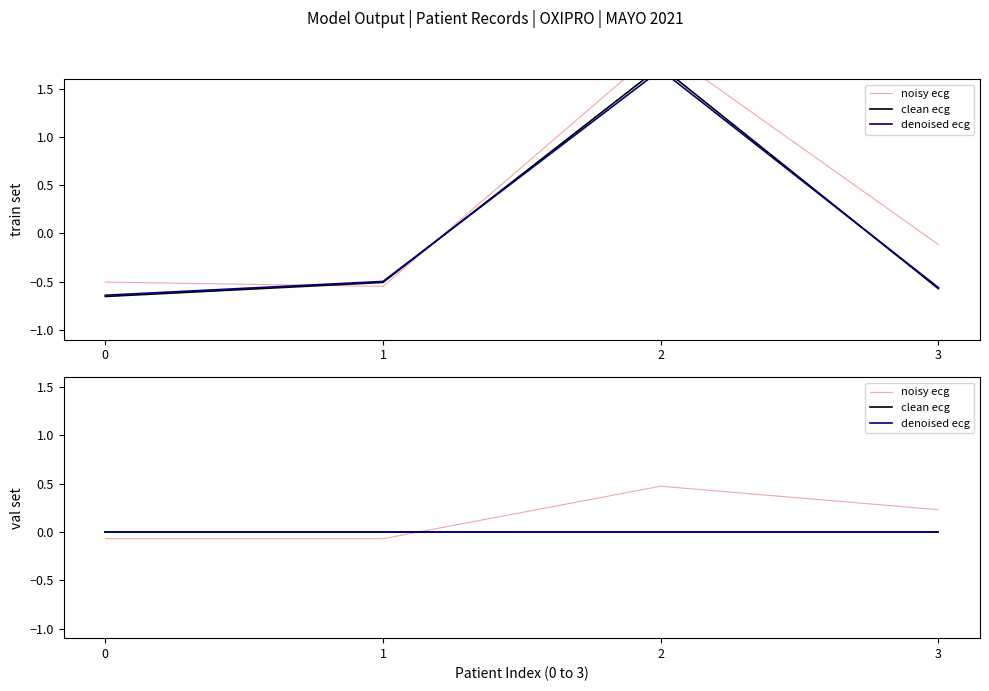

Which series has the largest total across all categories?

noisy ecg